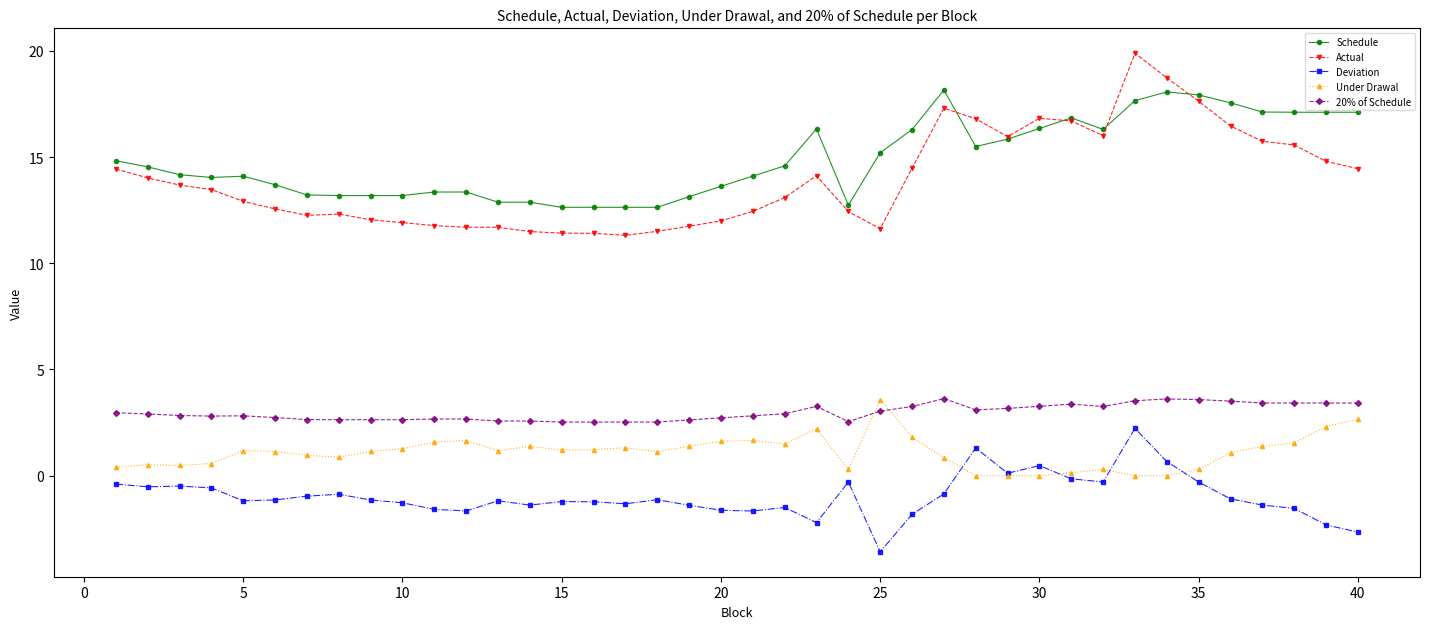

At how many categories does at least one series exceed 6?

40